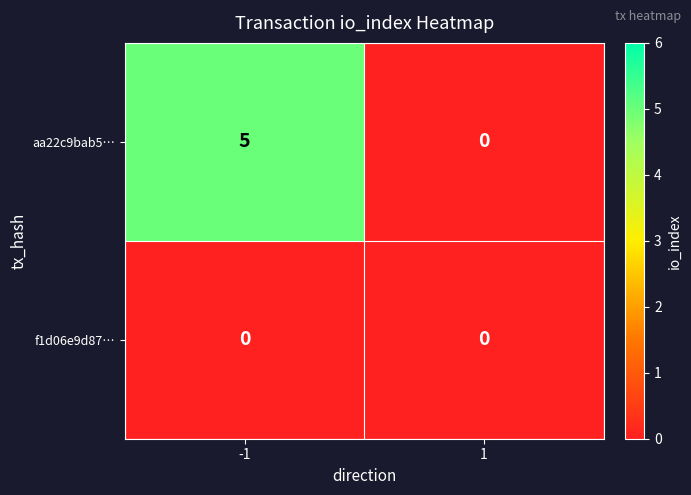

List the series in order of their overall mean, lowest first.

f1d06e9d87…, aa22c9bab5…